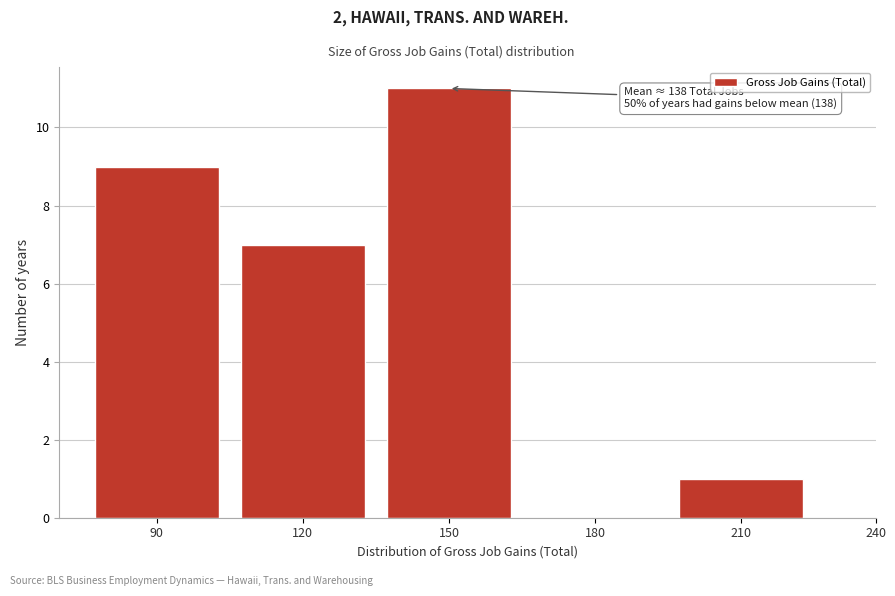

Reading left to right, extract all data points from this chart.

90=9	120=7	150=11	180=0	210=1